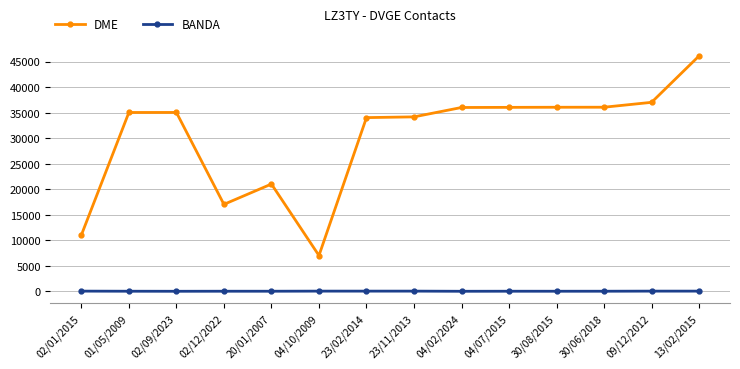

Which series has the largest total across all categories?

DME